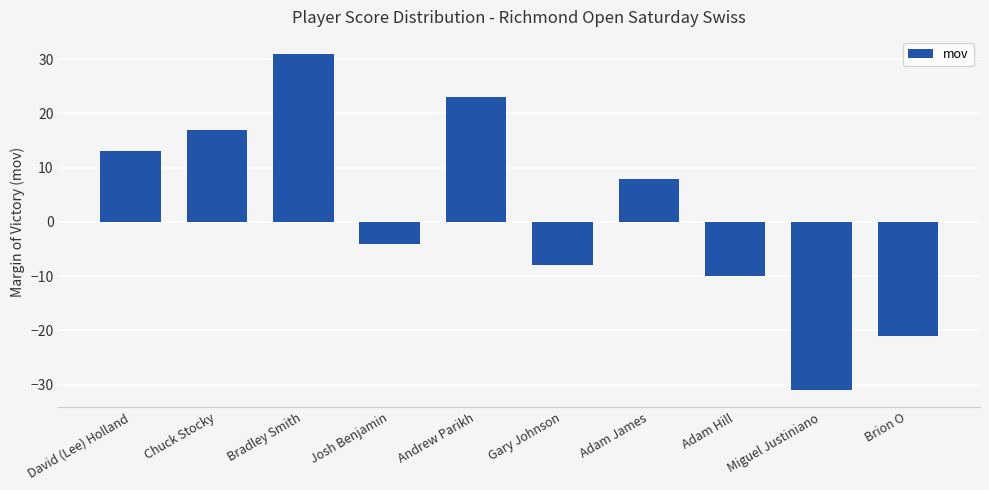

Rank the categories by value from lowest to highest.

Miguel Justiniano, Brion O, Adam Hill, Gary Johnson, Josh Benjamin, Adam James, David (Lee) Holland, Chuck Stocky, Andrew Parikh, Bradley Smith